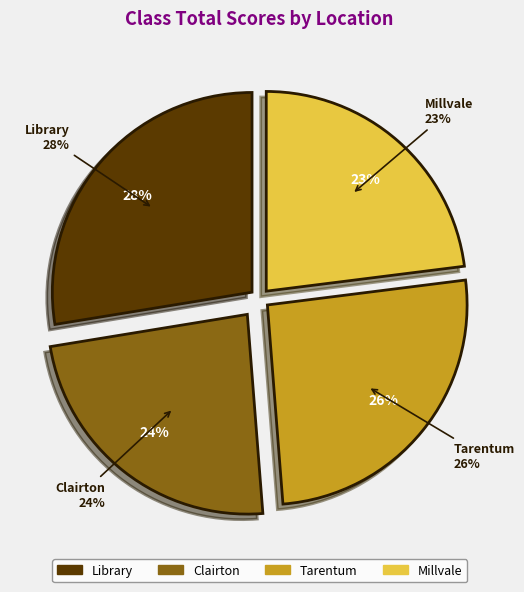

The Clairton slice represents 24% of the pie. True or false?

True